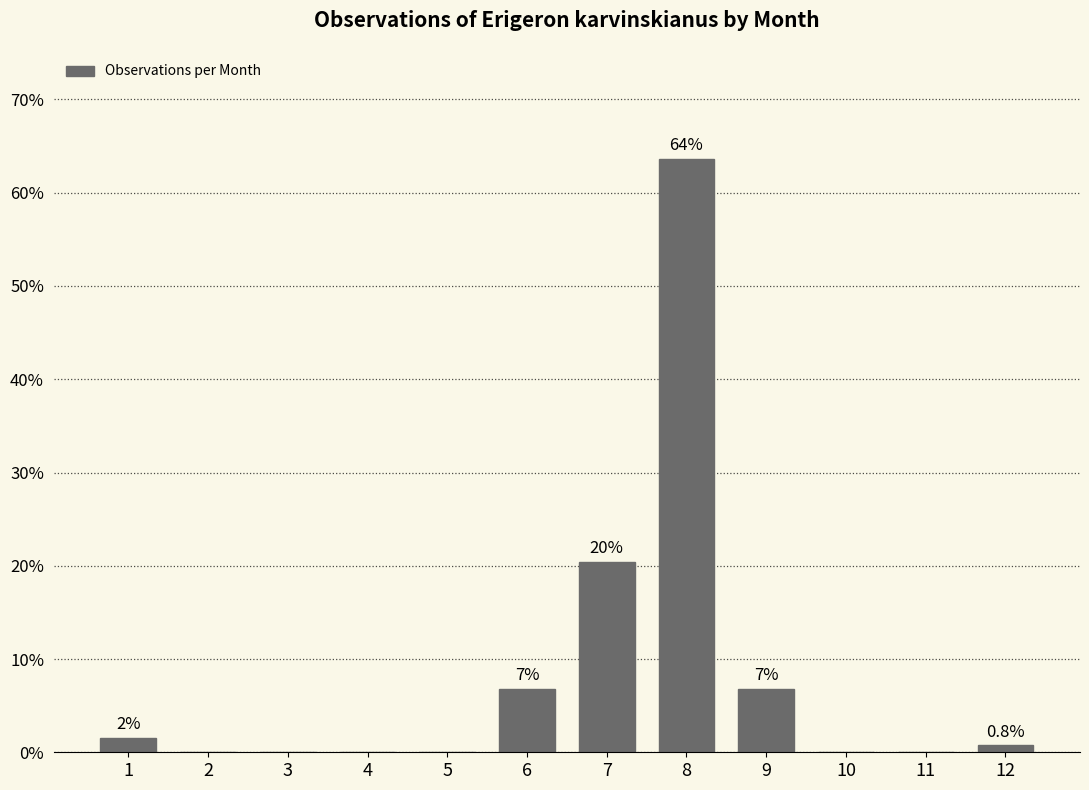

List the labels in order of value, smallest first.

2, 3, 4, 5, 10, 11, 12, 1, 6, 9, 7, 8